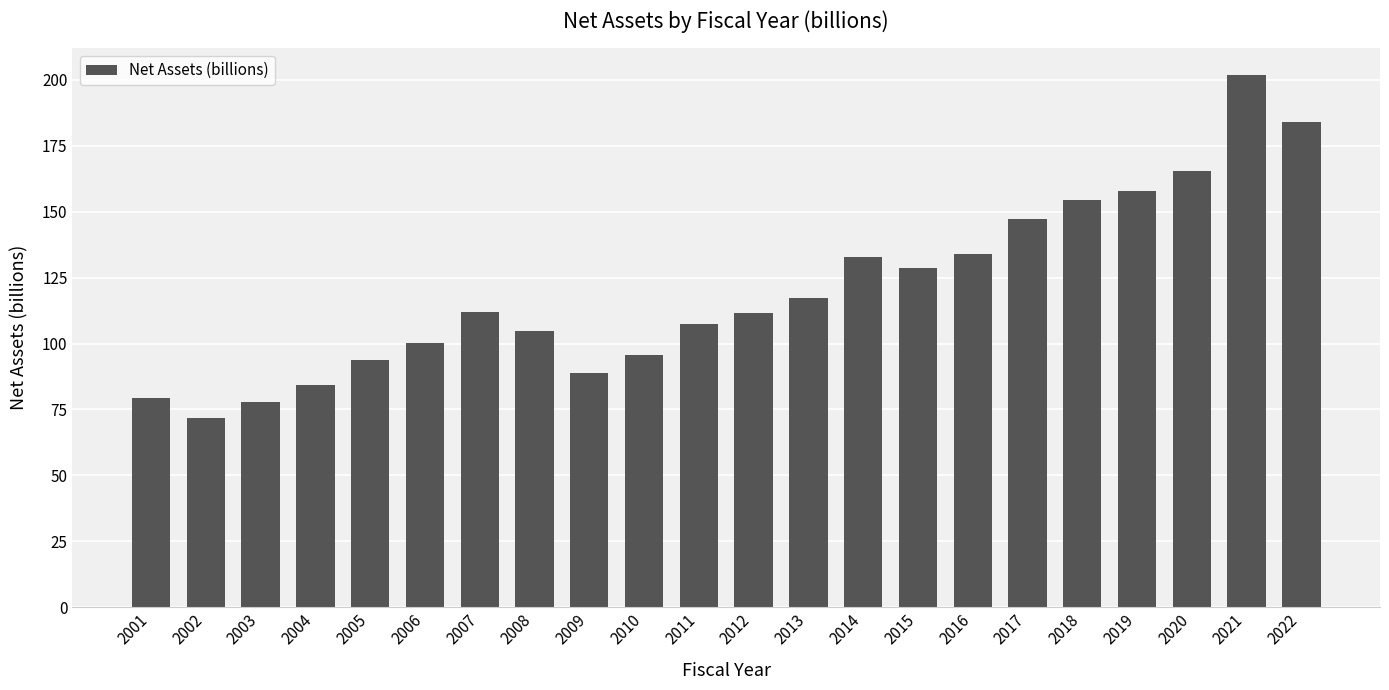

Which has a higher value, 2010 or 2011?

2011